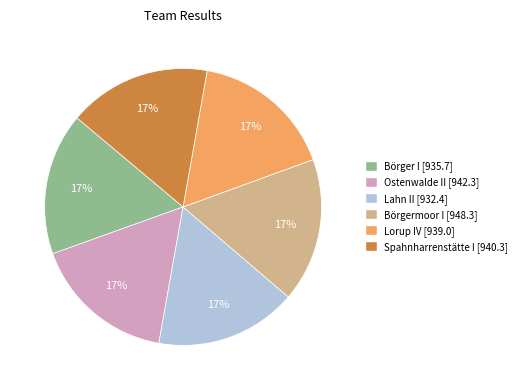

What is the ratio of the value at Börgermoor I to the value at Lorup IV?

1.0